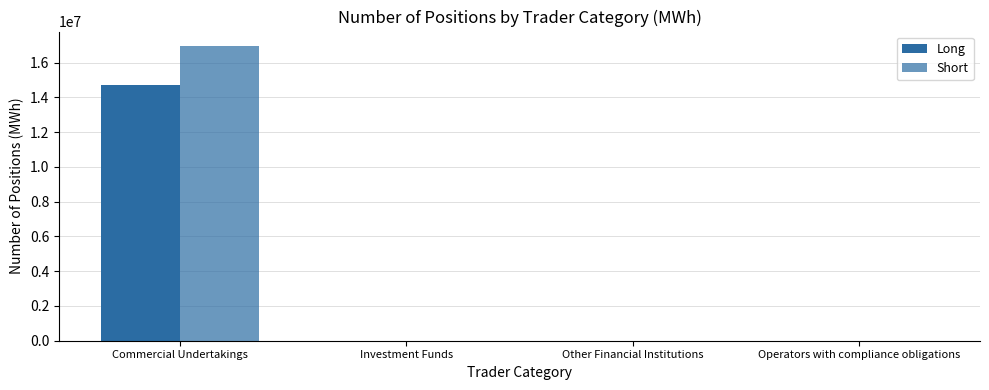

True or false: Short has a value of 9979014 at Commercial Undertakings.

False